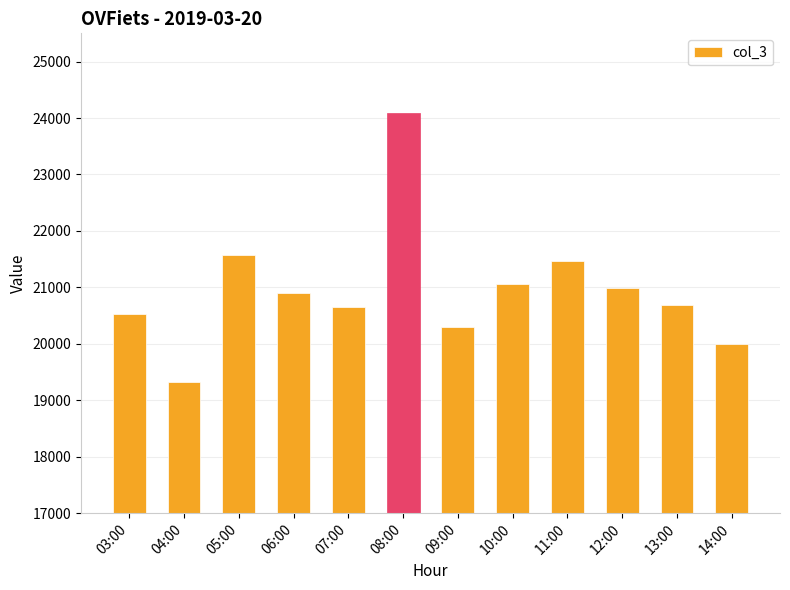

What is the label of the 6th bar from the right?

09:00